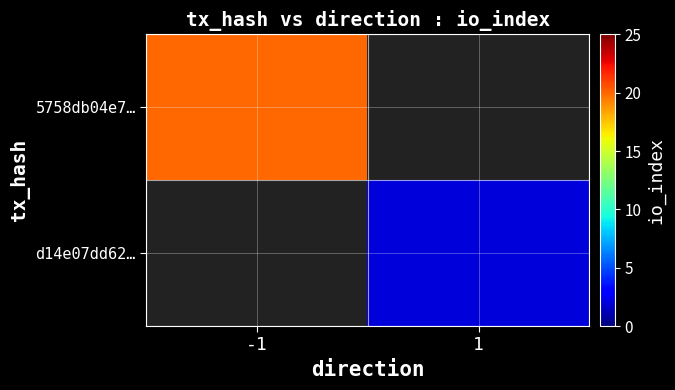

Where is 5758db04e7… nearest to the value 20?

-1